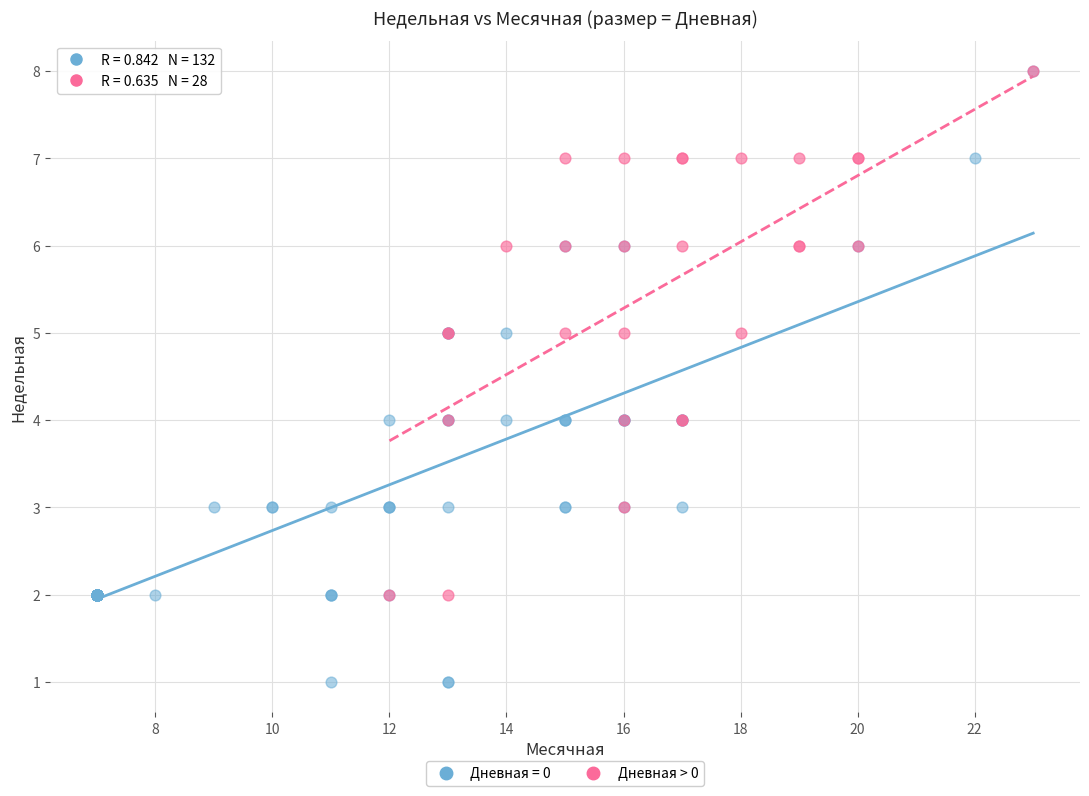

Which series has the widest spread of Y values?

Дневная = 0